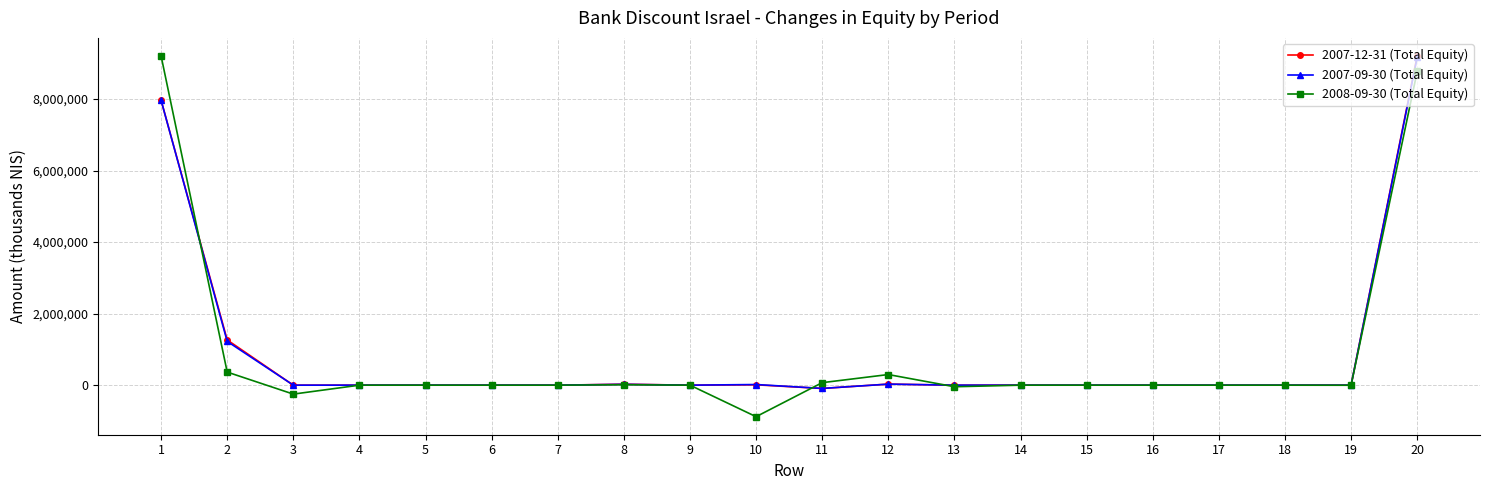

The value of 2007-12-31 (Total Equity) at 6 is 4872842. True or false?

False